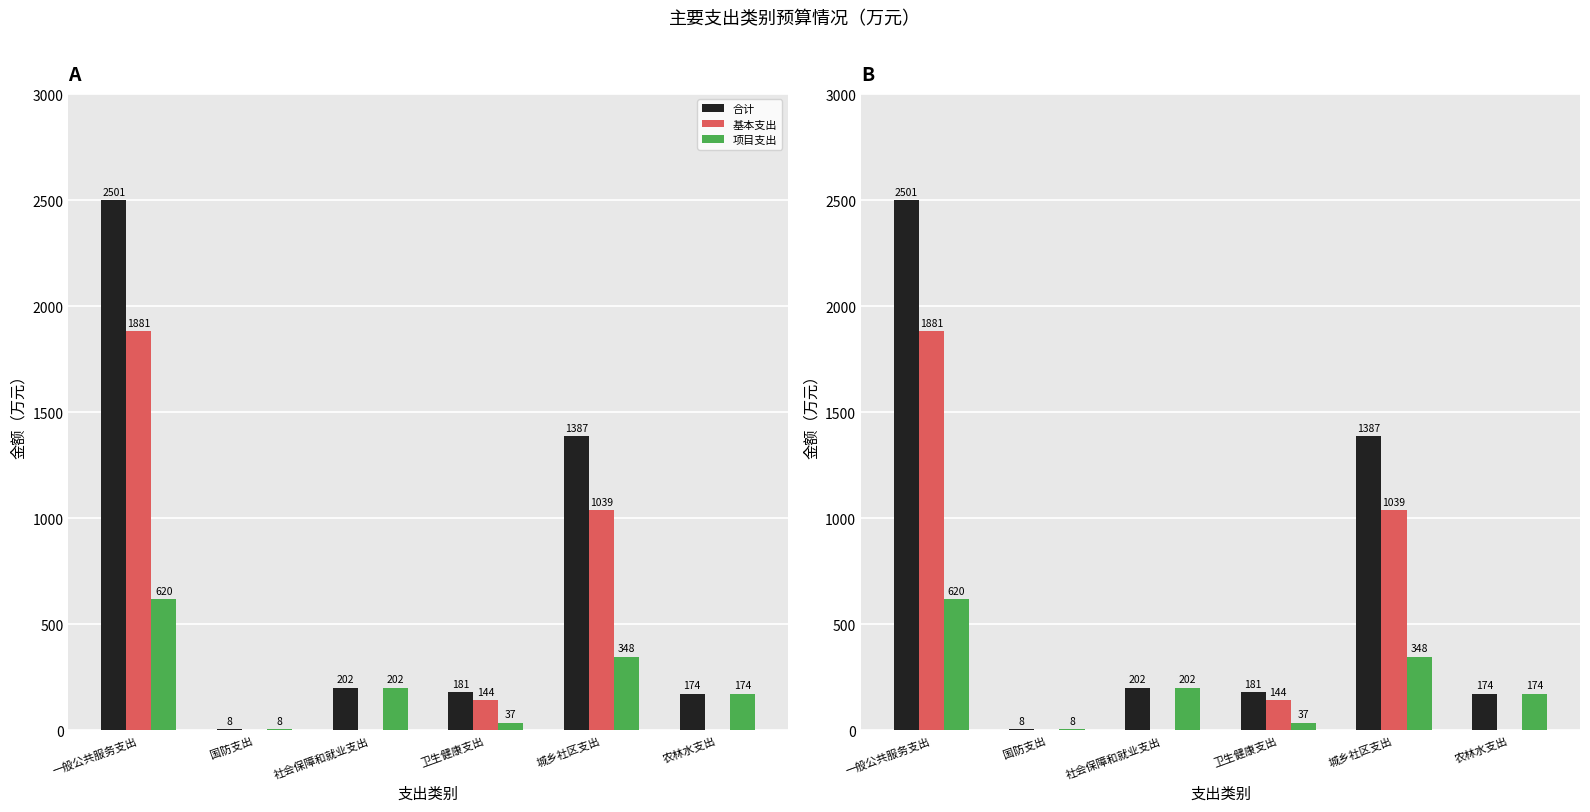

At which label is 基本支出 closest to 940?

城乡社区支出